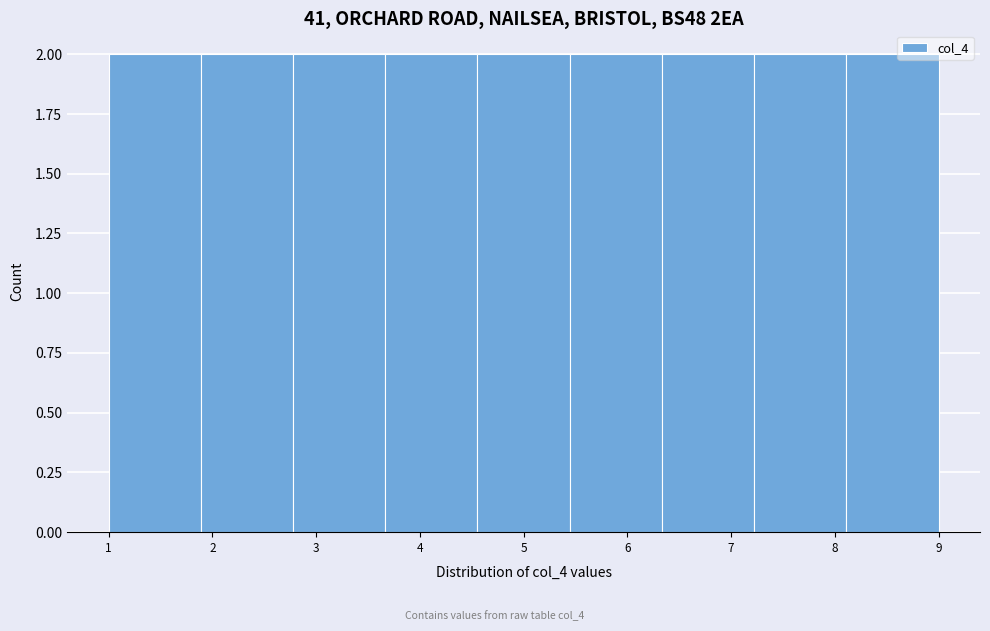

How tall is the bar that spans 6.3 to 7.2 on the x-axis? Neither the bar edges nor the heights are printed on the chart, so give them approximately, as read against the axes.

2